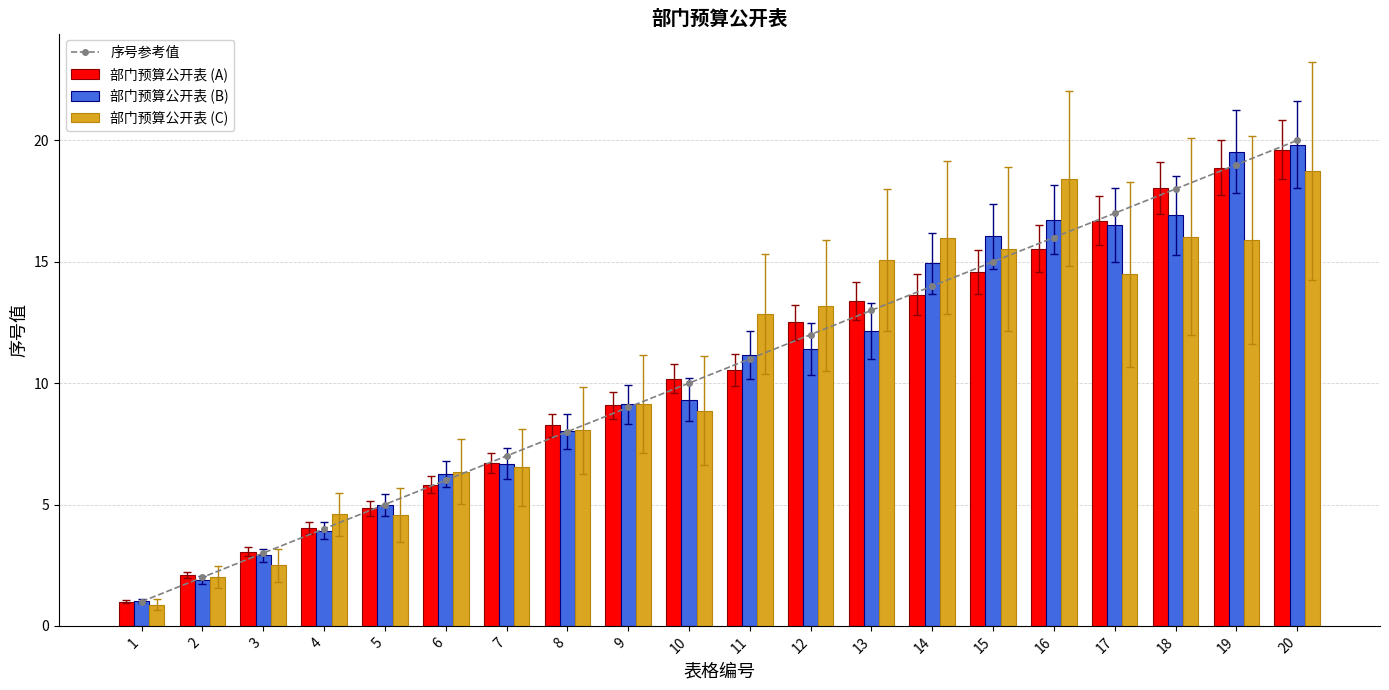

What is the greatest value displayed?

20.0